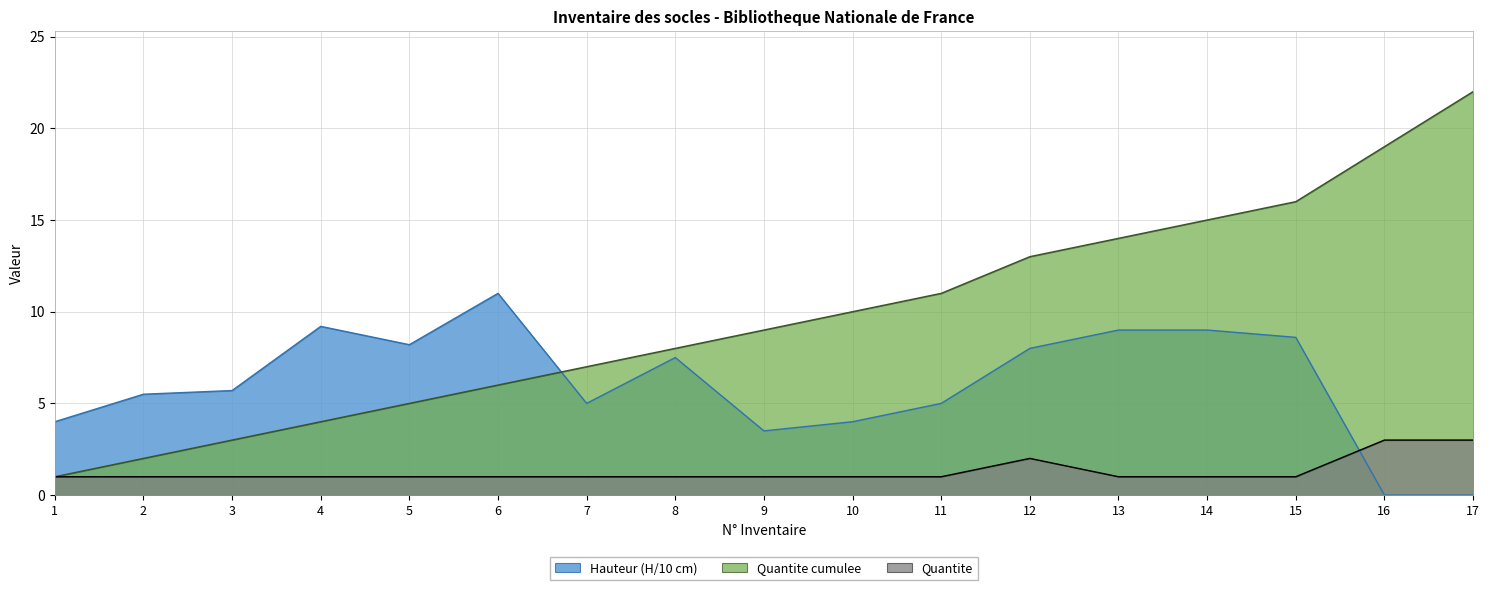

The value of Cumulative at 8 is 4. True or false?

False